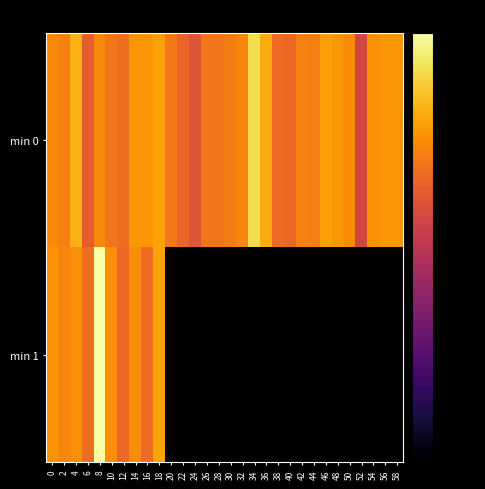

Is it true that min 0 equals -21.4 at 32?

True